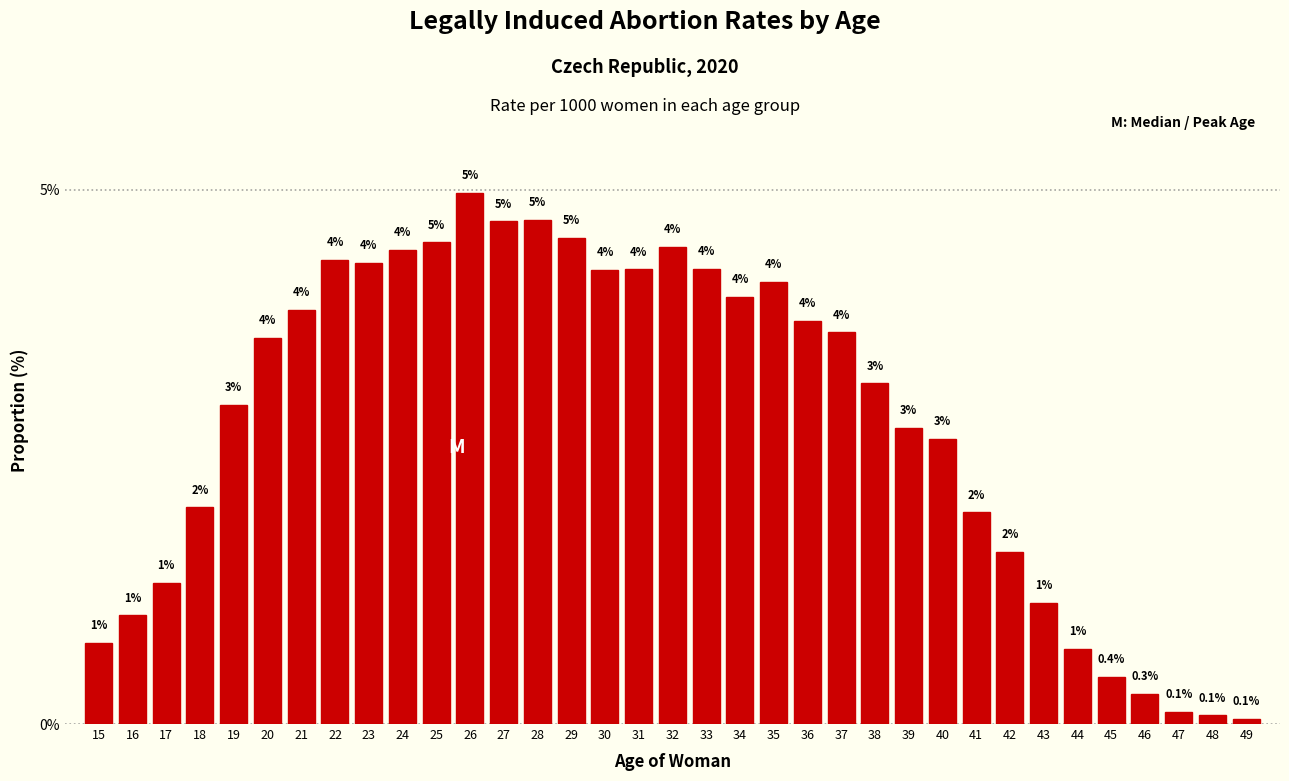

What is the change in value from 17 to 22?

+3.0